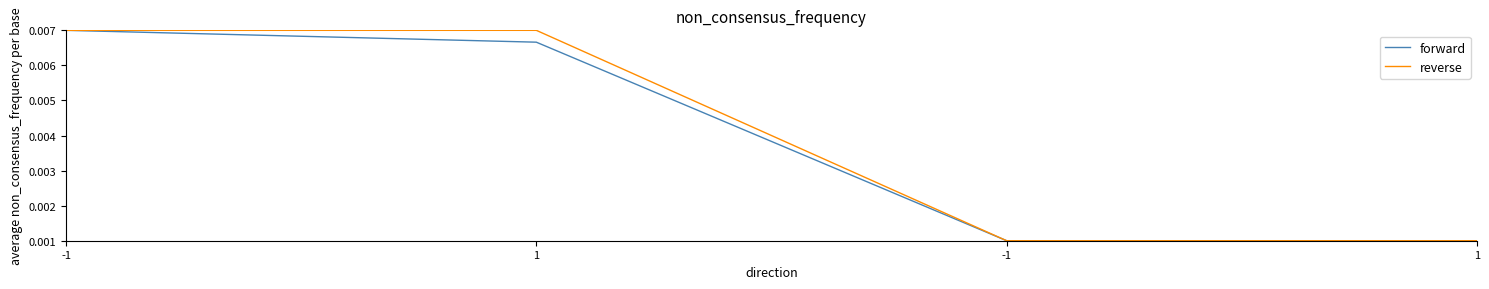

List the series in order of their overall mean, highest first.

reverse, forward